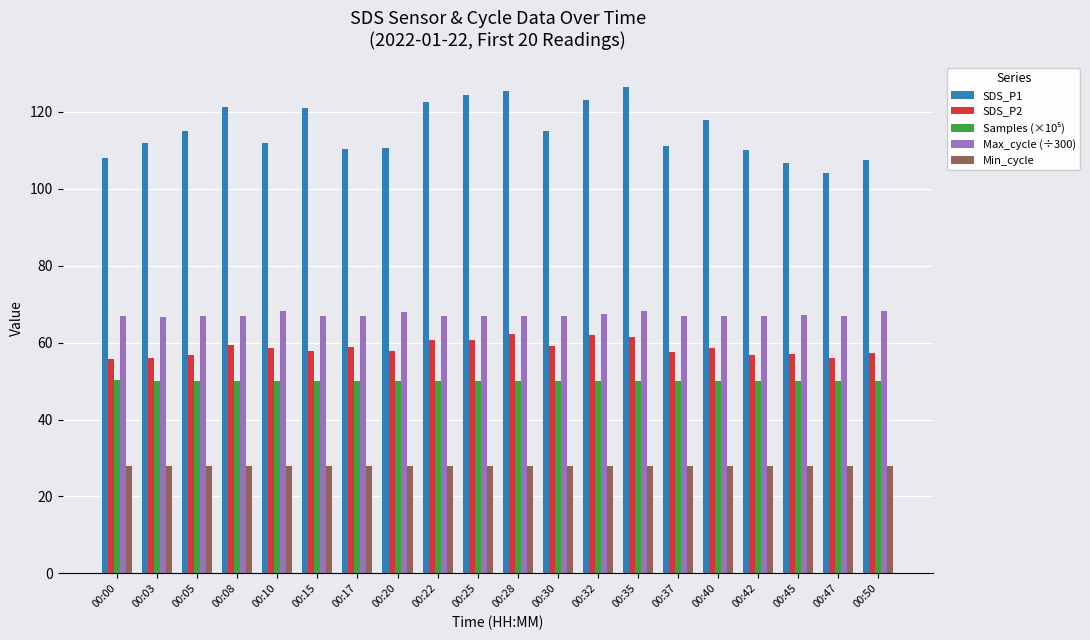

What is the spread (max minus min) of values at 00:50?

79.3